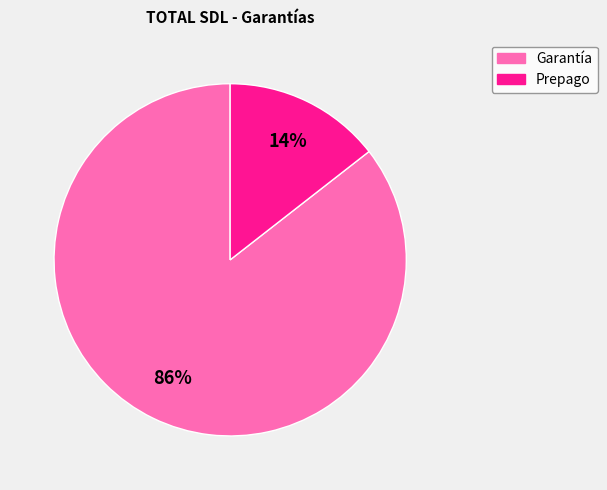

Do Prepago and Garantía together represent more than half of the pie?

Yes